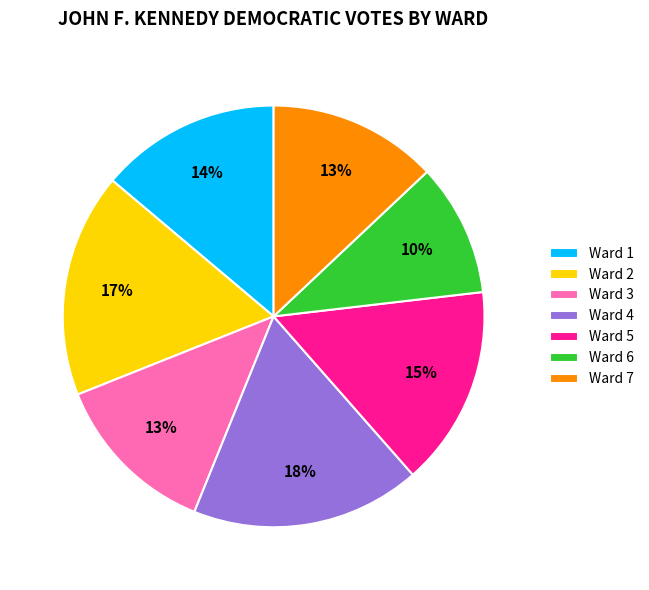

To the nearest percent, what is the combined percentage of Ward 4 and Ward 5?

33%